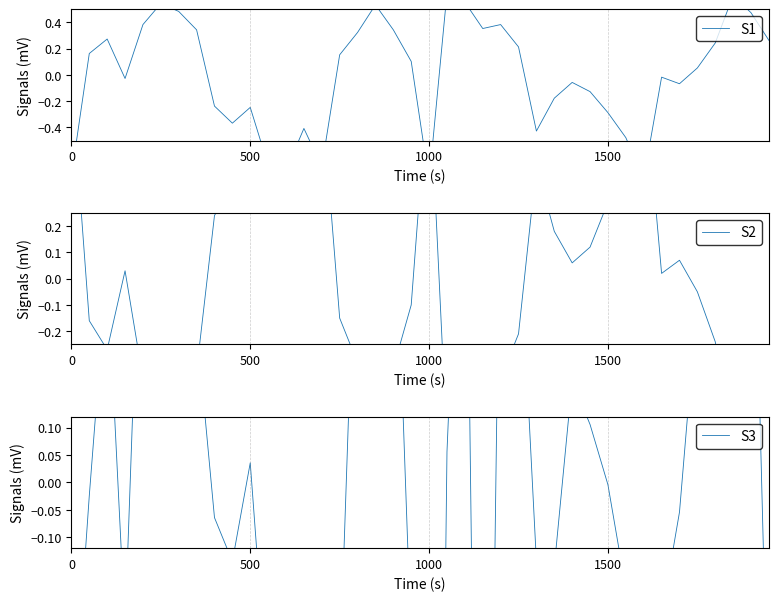

True or false: S1 has a value of -0.3 at 26.

False